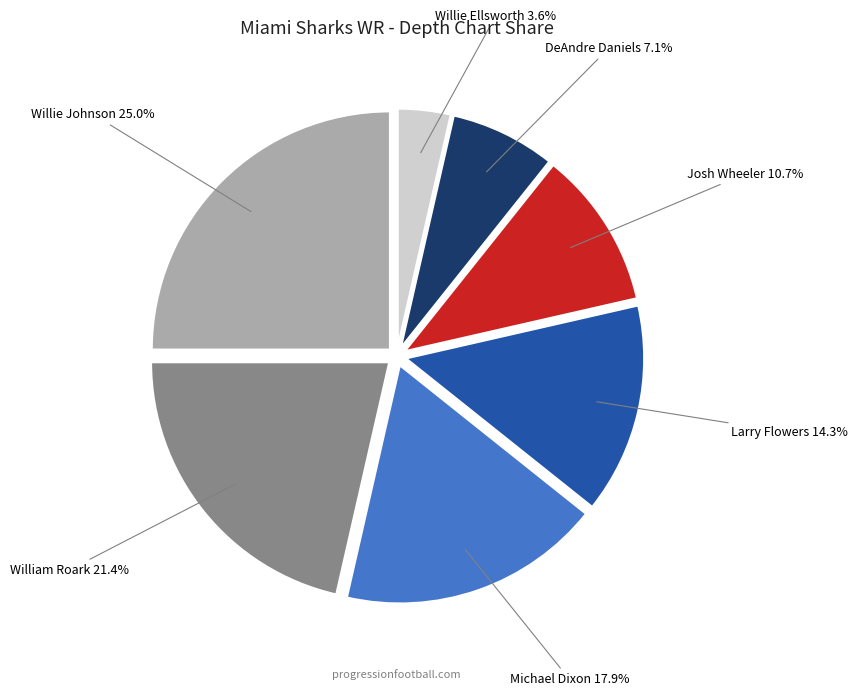

How many segments does this pie chart have?

7